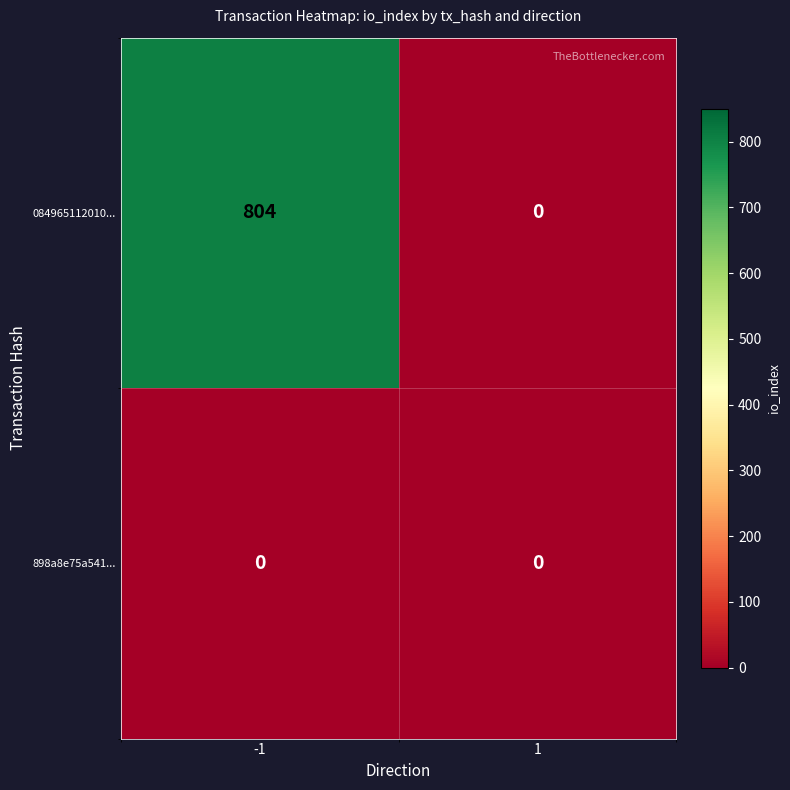

What is the total value across all series at -1?

804